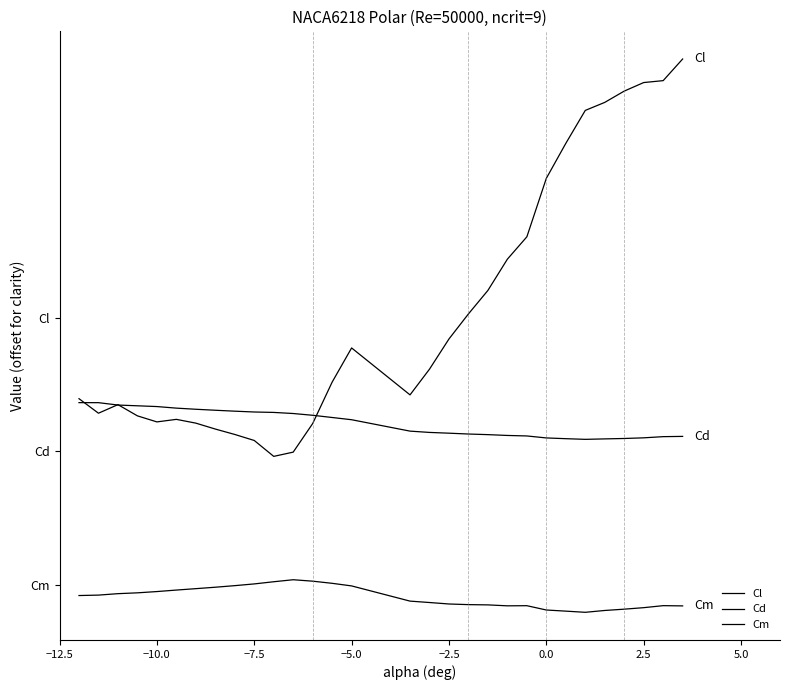

Does the chart display data point markers on the line(s)?

No